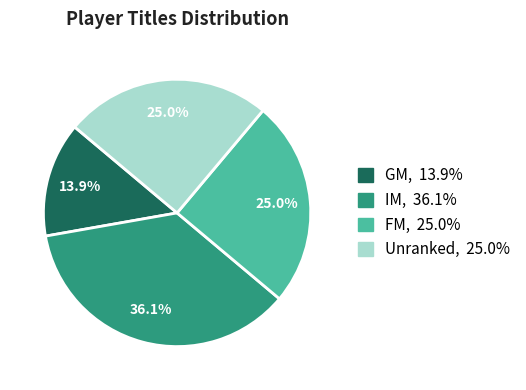

Is there a majority slice in this chart?

No